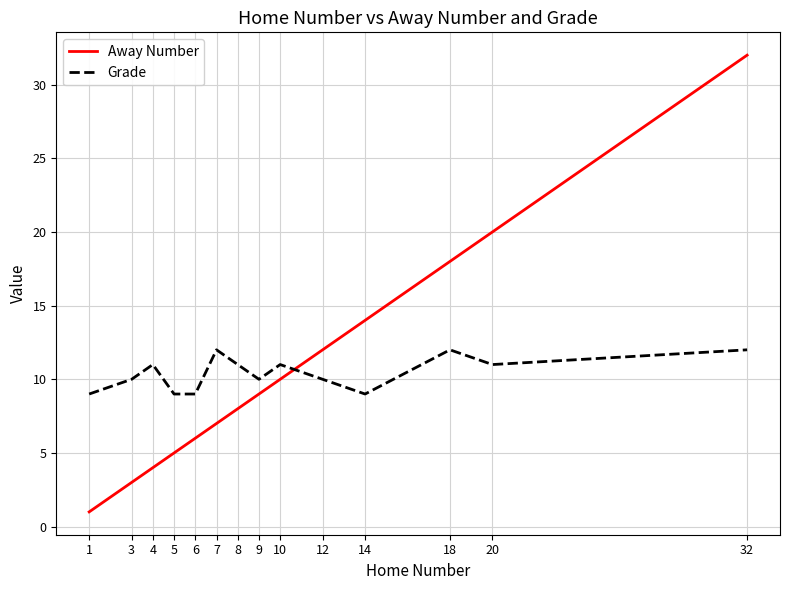

How many times do Grade and Away Number cross each other?

1